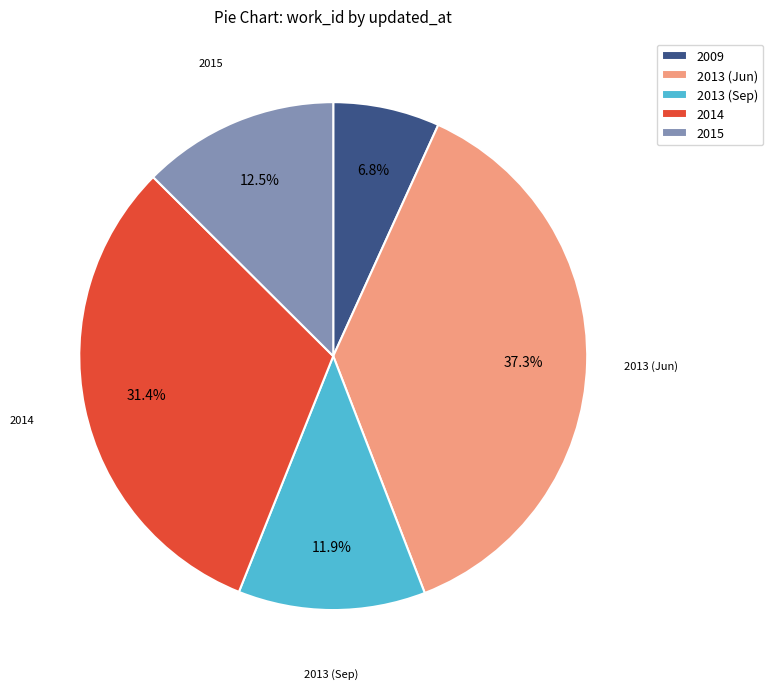

Count the number of slices in the pie.

5